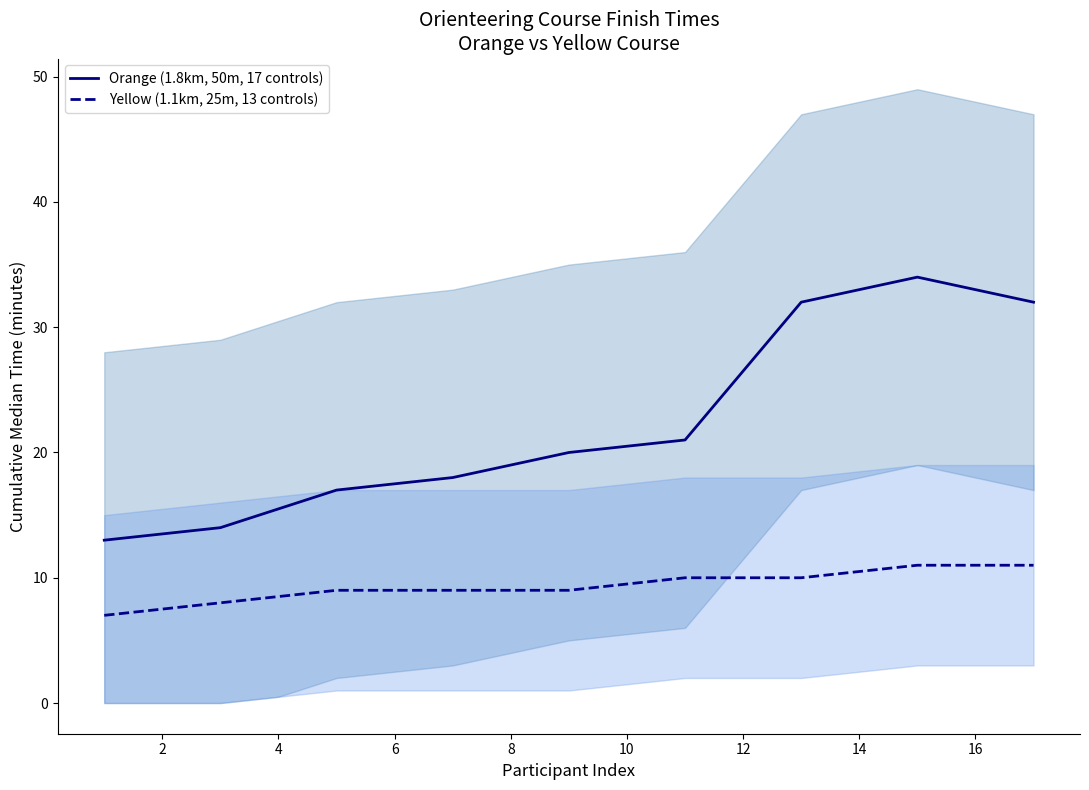

Rank the series by their maximum value, from lowest to highest.

Yellow (1.1km, 25m, 13 controls), Orange (1.8km, 50m, 17 controls)